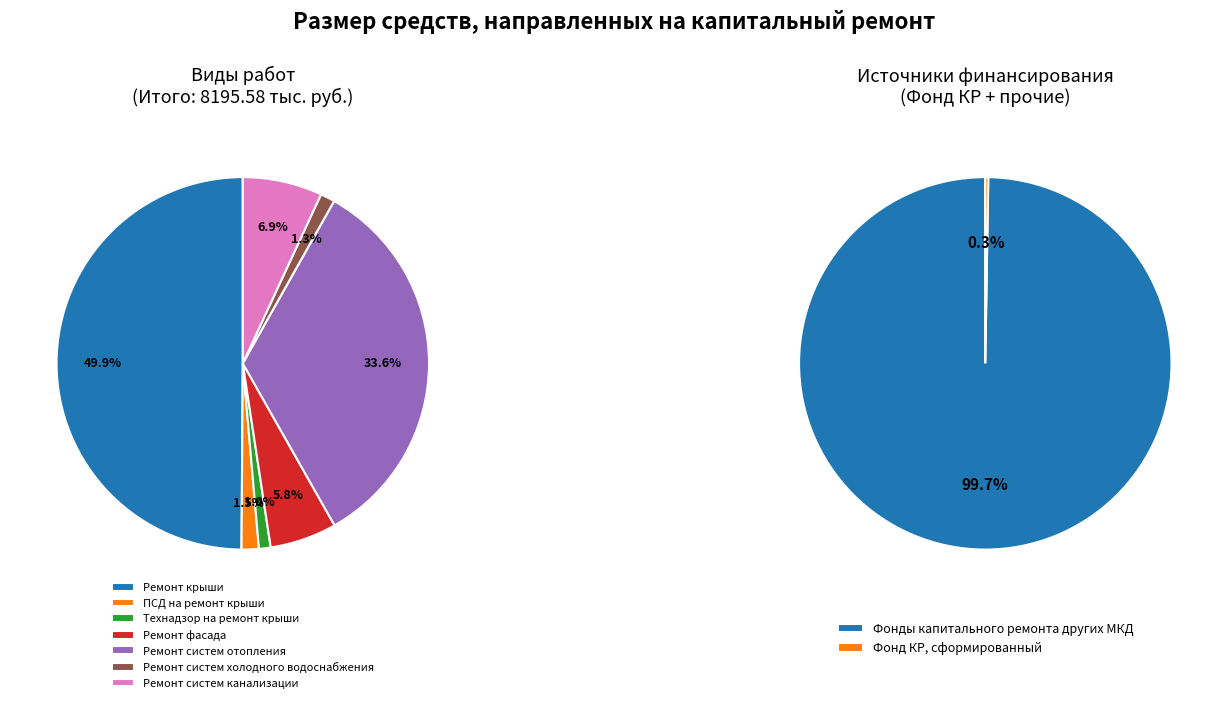

What is the smallest slice in the pie chart?

Технадзор на ремонт крыши